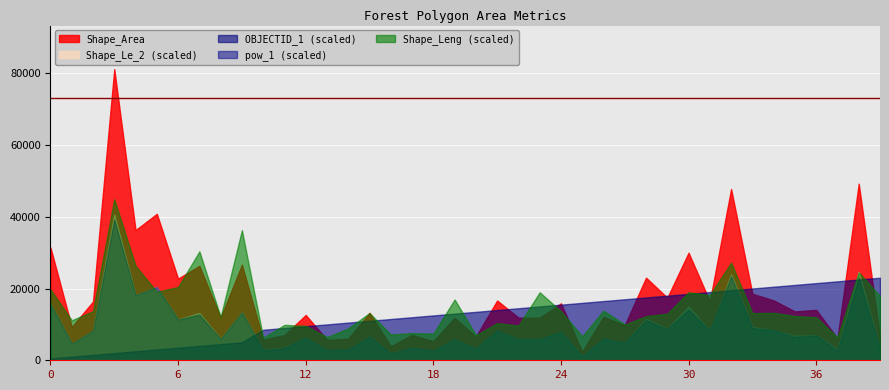

What is the highest value of the Shape_Leng (scaled) series?

44900.9